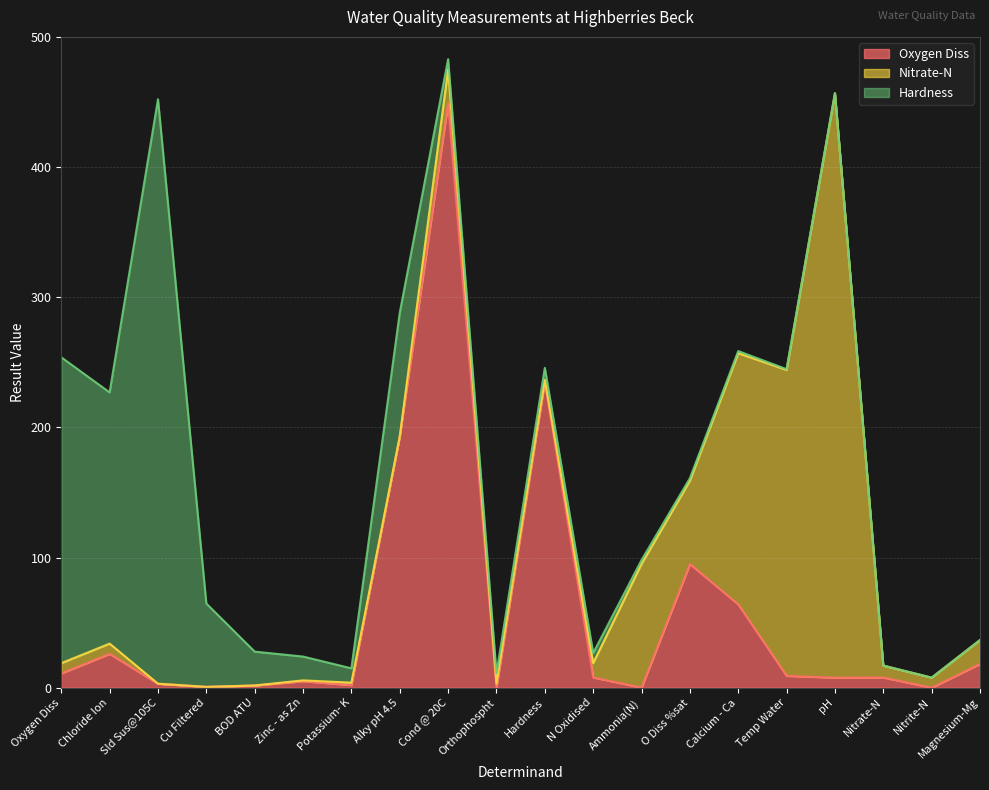

At how many categories does at least one series exceed 272?

3